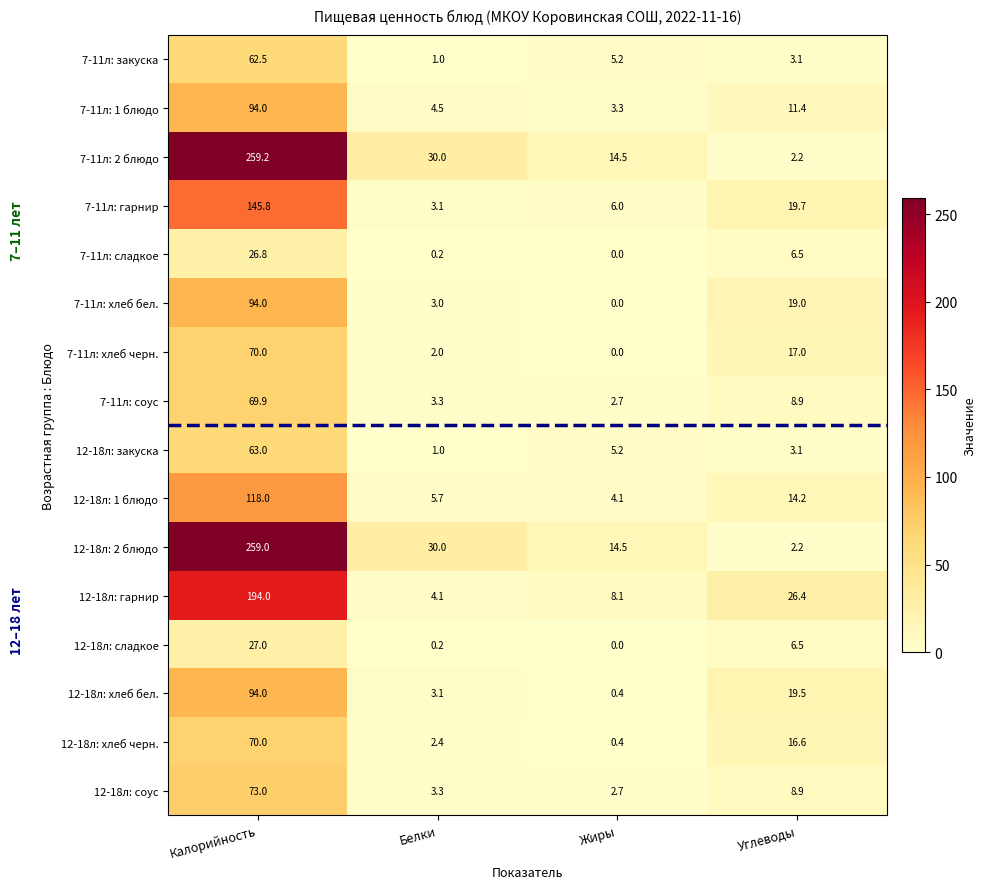

How many categories are shown in the chart?

4